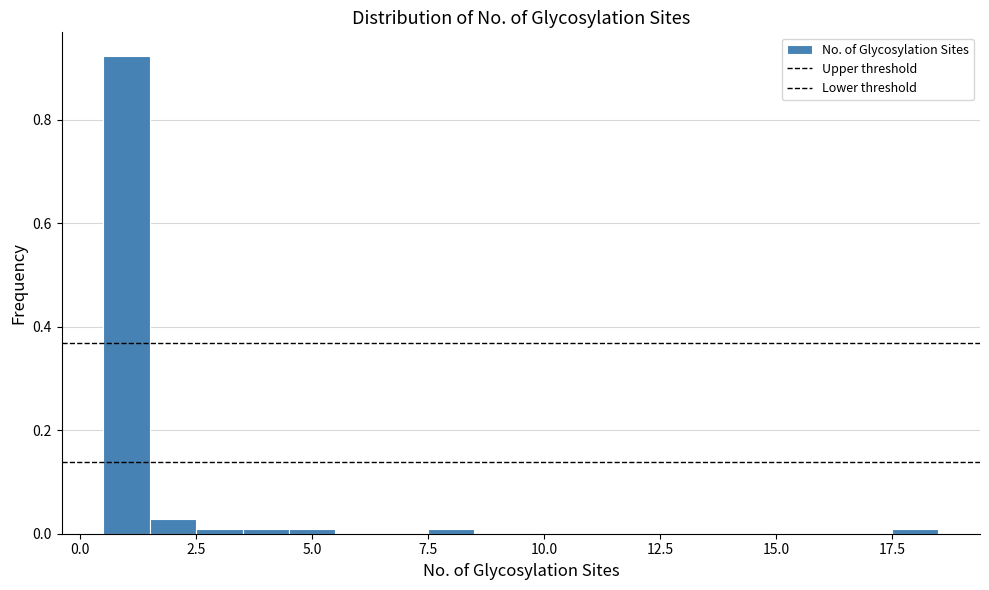

Read against the x-axis, roughly where is the centre of the tallest bar?

1.0